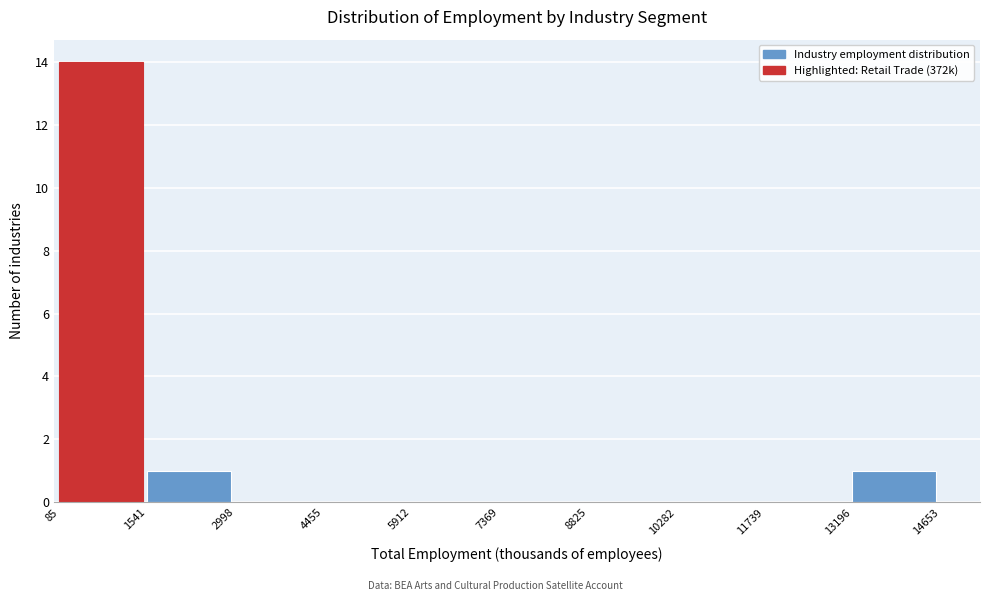

Reading left to right, transcribe this chart: for each bar, give the range it covers on the x-axis and its height. The values are not printed on the chart, so give them approximately, as read against the axis.

85 to 1541: 14
1541 to 2998: 1
2998 to 4455: 0
4455 to 5912: 0
5912 to 7369: 0
7369 to 8825: 0
8825 to 10282: 0
10282 to 11739: 0
11739 to 13196: 0
13196 to 14653: 1